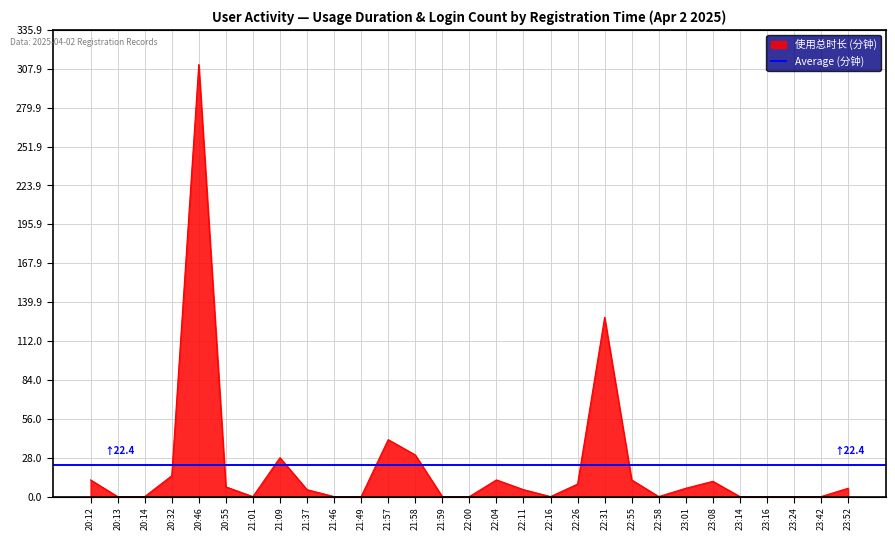

What is the average value?

22